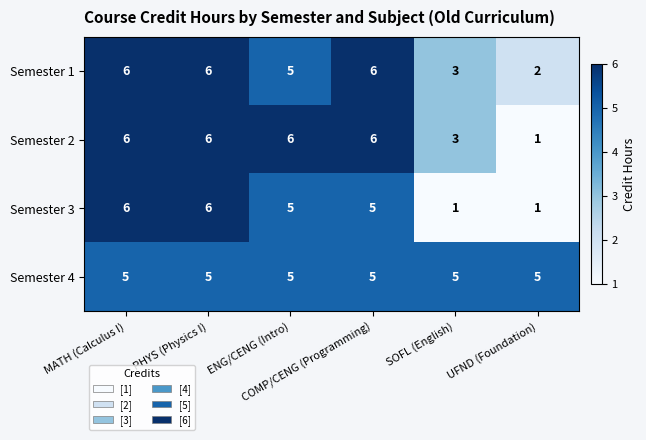

Which series has the largest total across all categories?

Semester 4